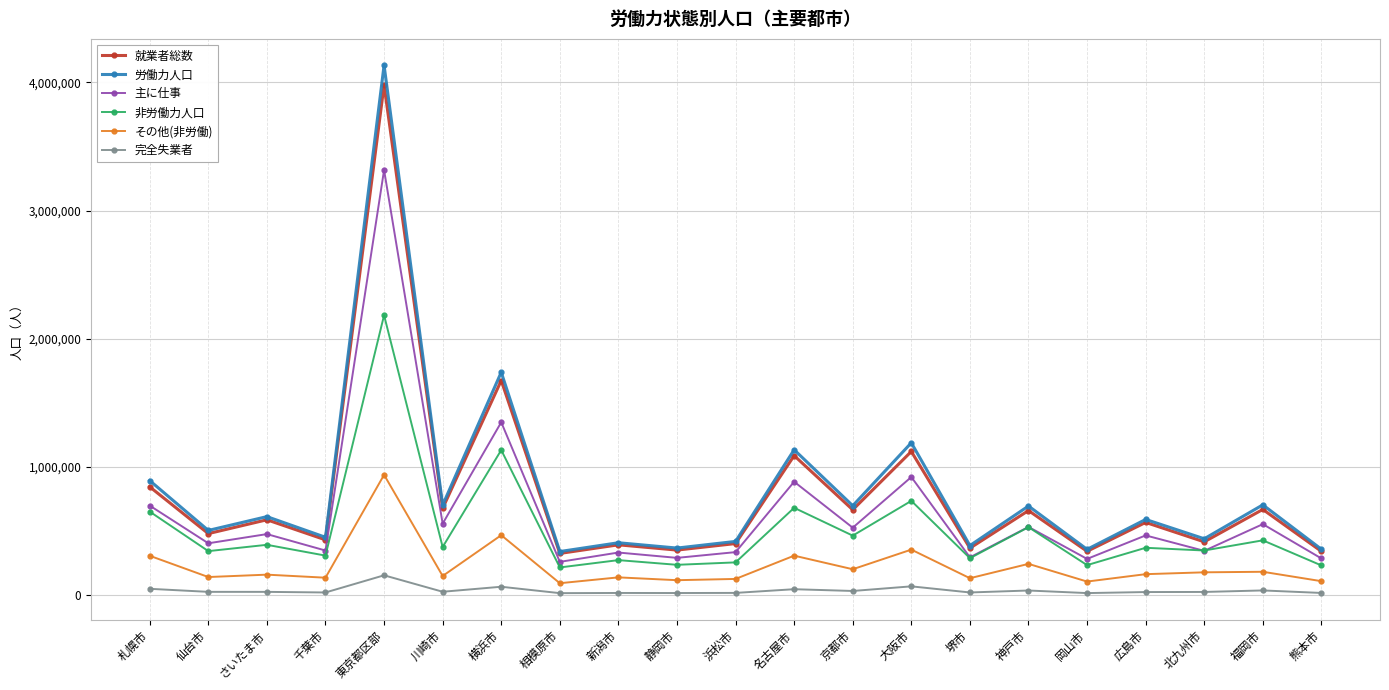

Is this an area chart (filled region under the line)?

No